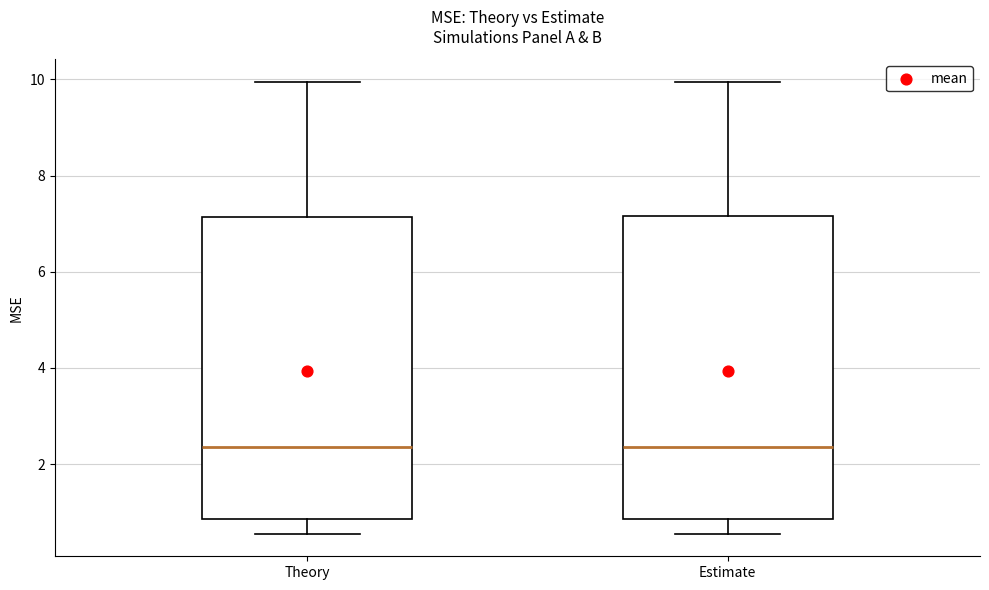

Where does the lower whisker of the box for Theory end on the y-axis? The values are not printed on the chart, so give them approximately, as read against the axis.

0.6